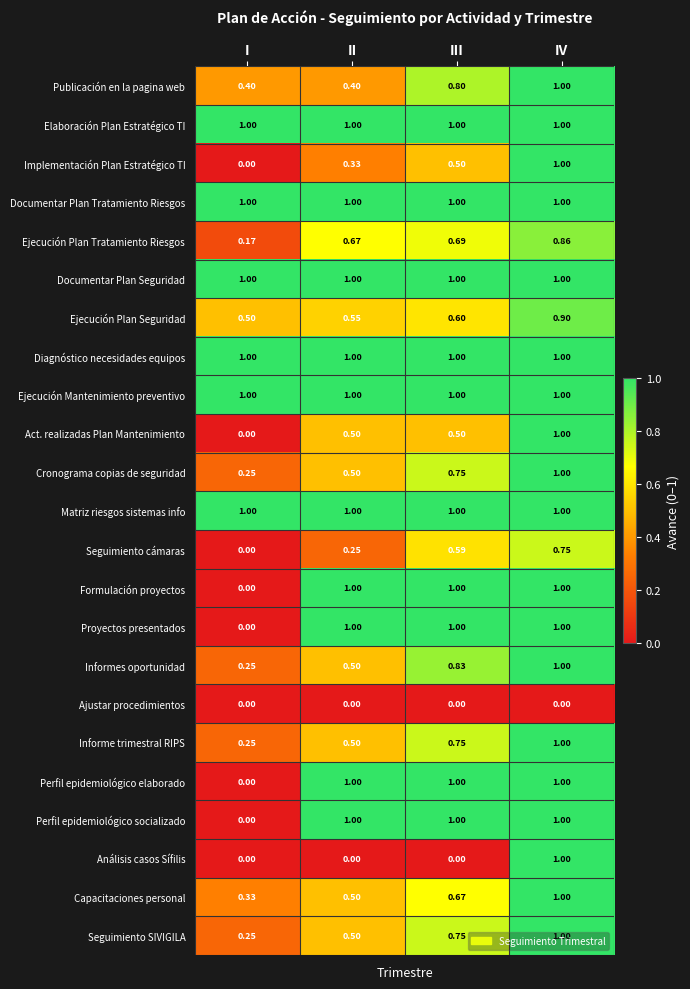

Is the value of Ajustar procedimientos at IV greater than the value of Informes oportunidad at I?

No